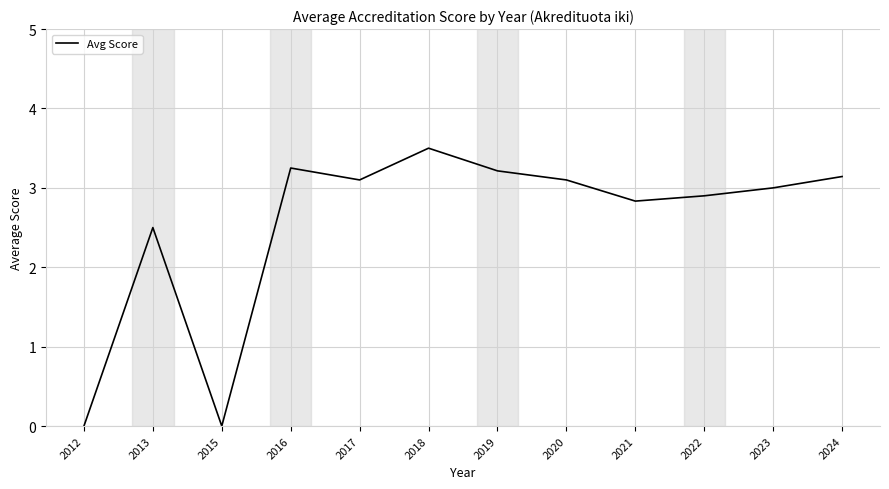

What is the difference between the maximum and minimum values?

3.5